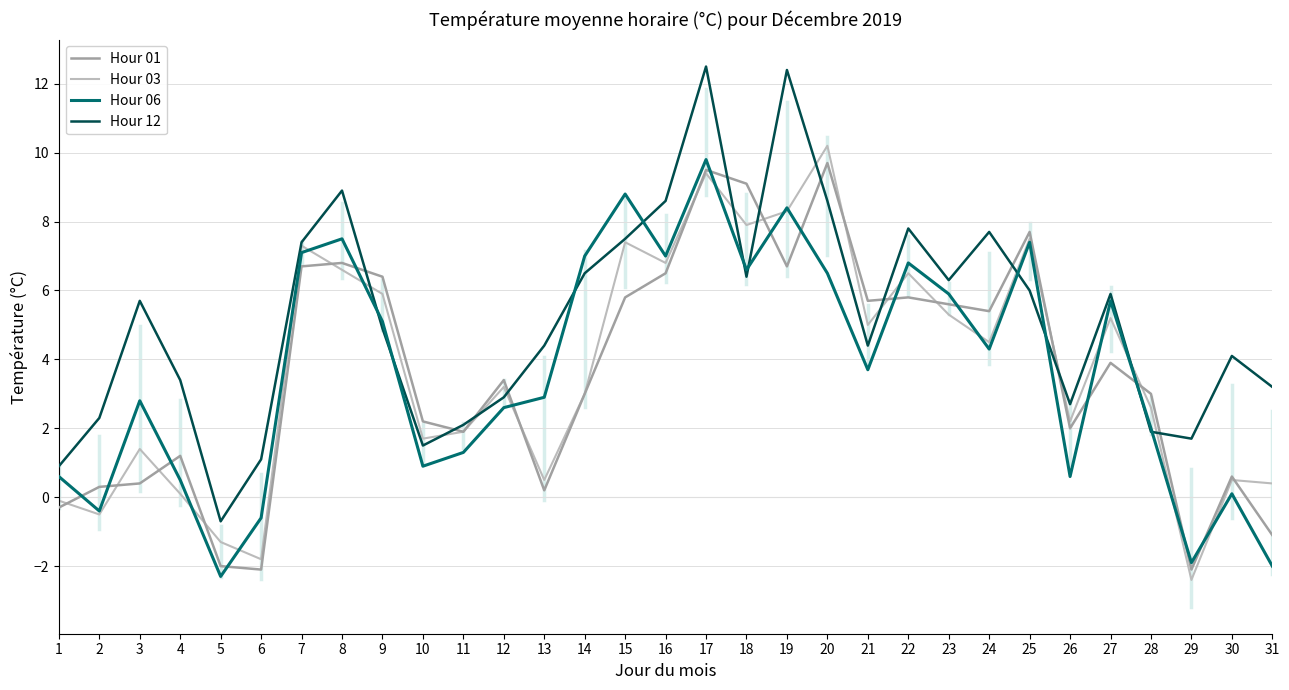

Is it true that Hour 06 equals 6.5 at 20?

True